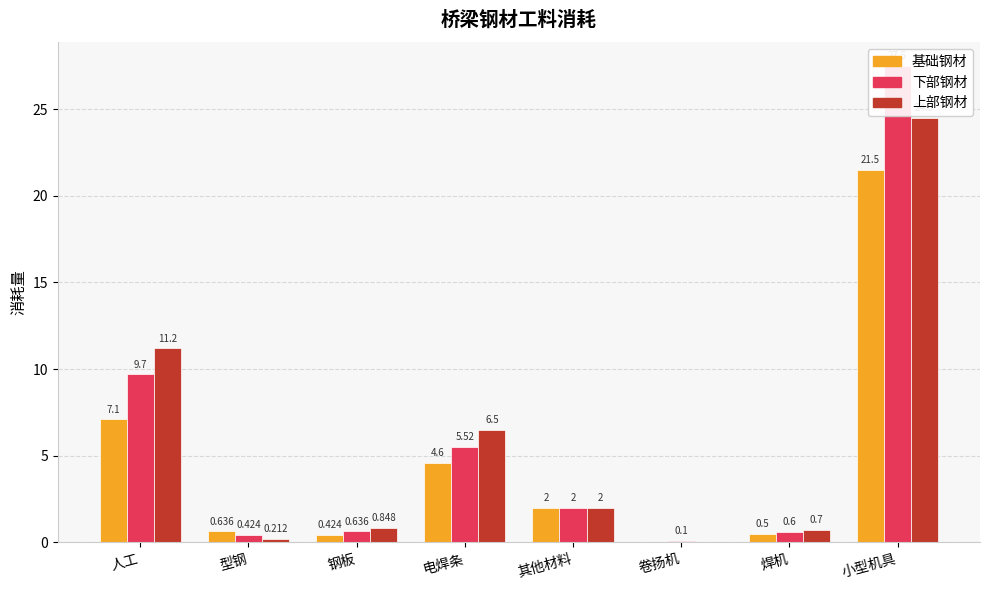

What are all the series names shown in the legend?

基础钢材, 下部钢材, 上部钢材